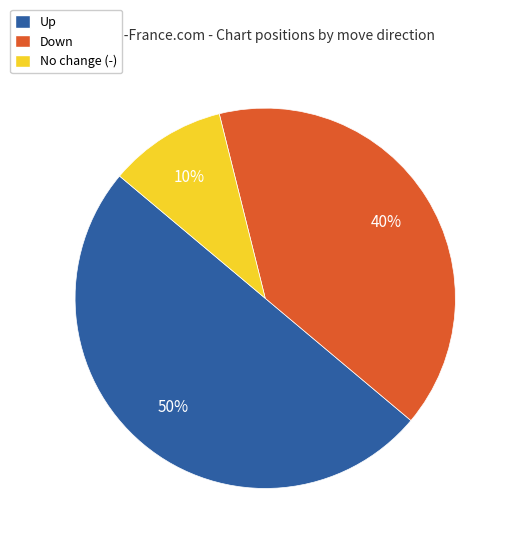

Which slice is the smallest?

No change (-)